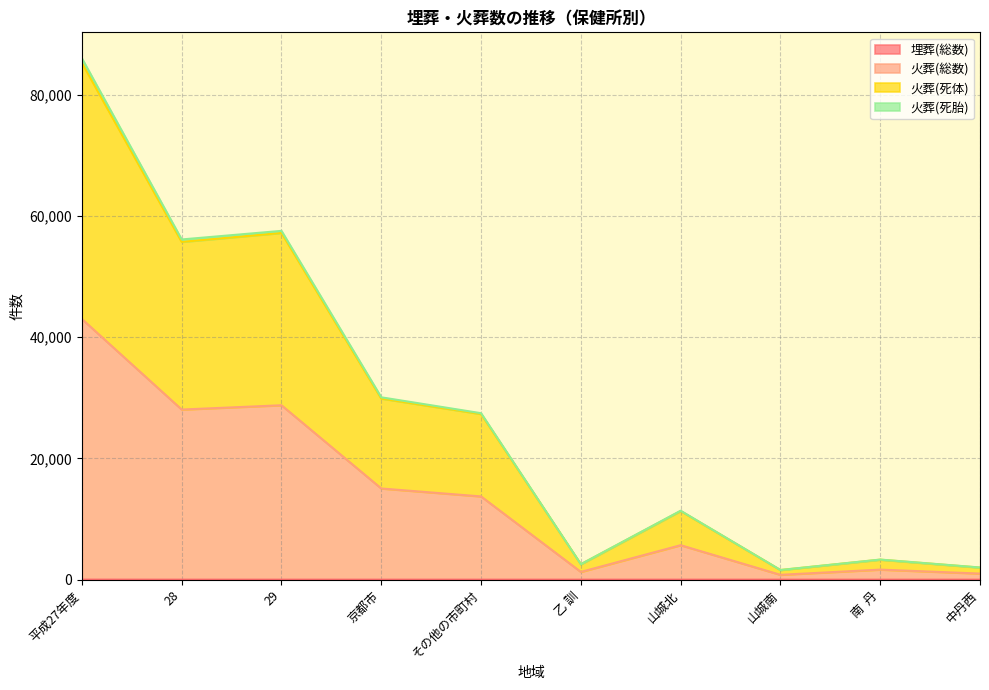

Read the 埋葬(総数) value at 29.

1